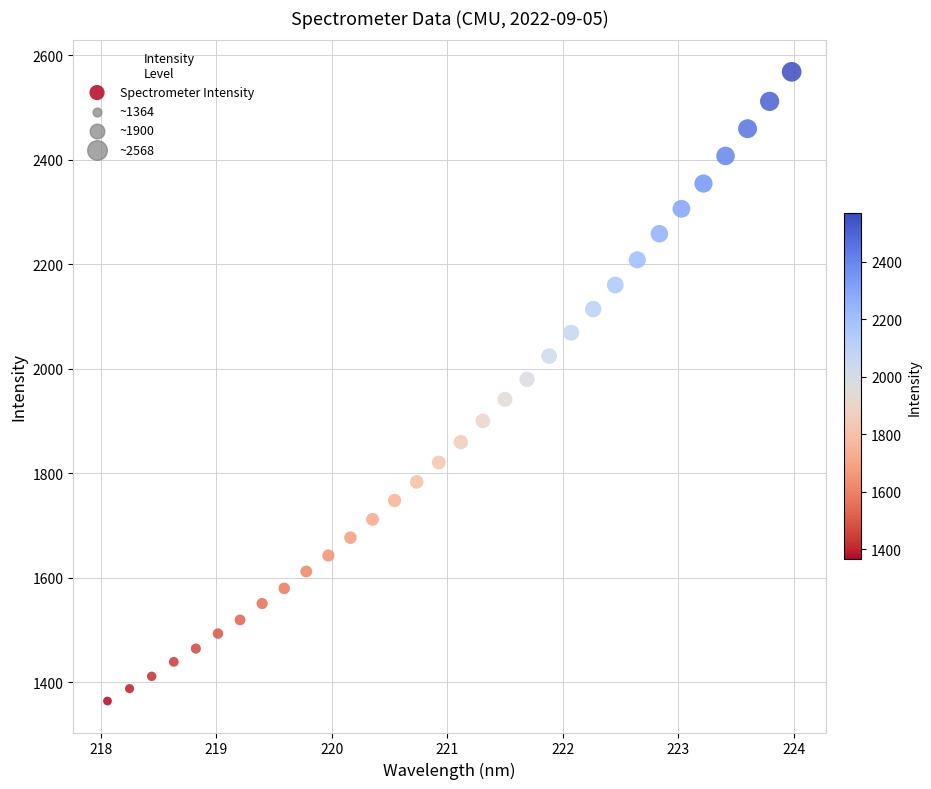

What is the range of X values (max minus min)?

5.9